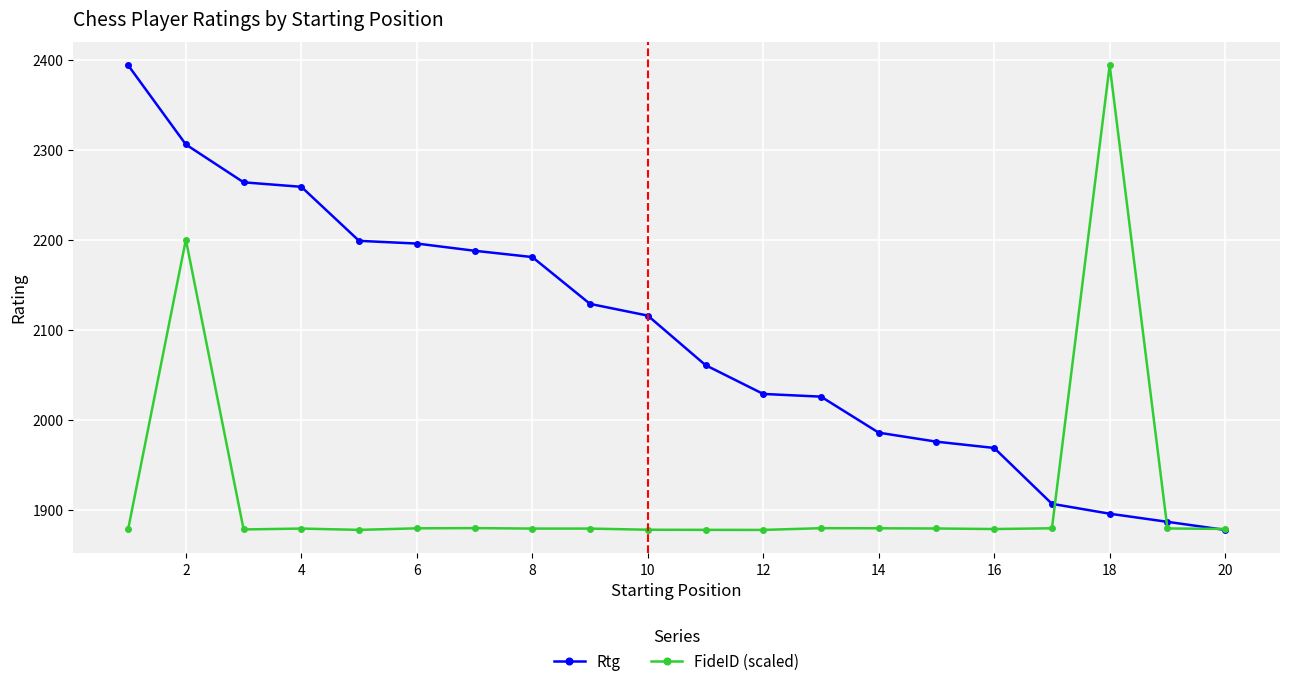

Rank the series by their average value, from lowest to highest.

FideID (scaled), Rtg